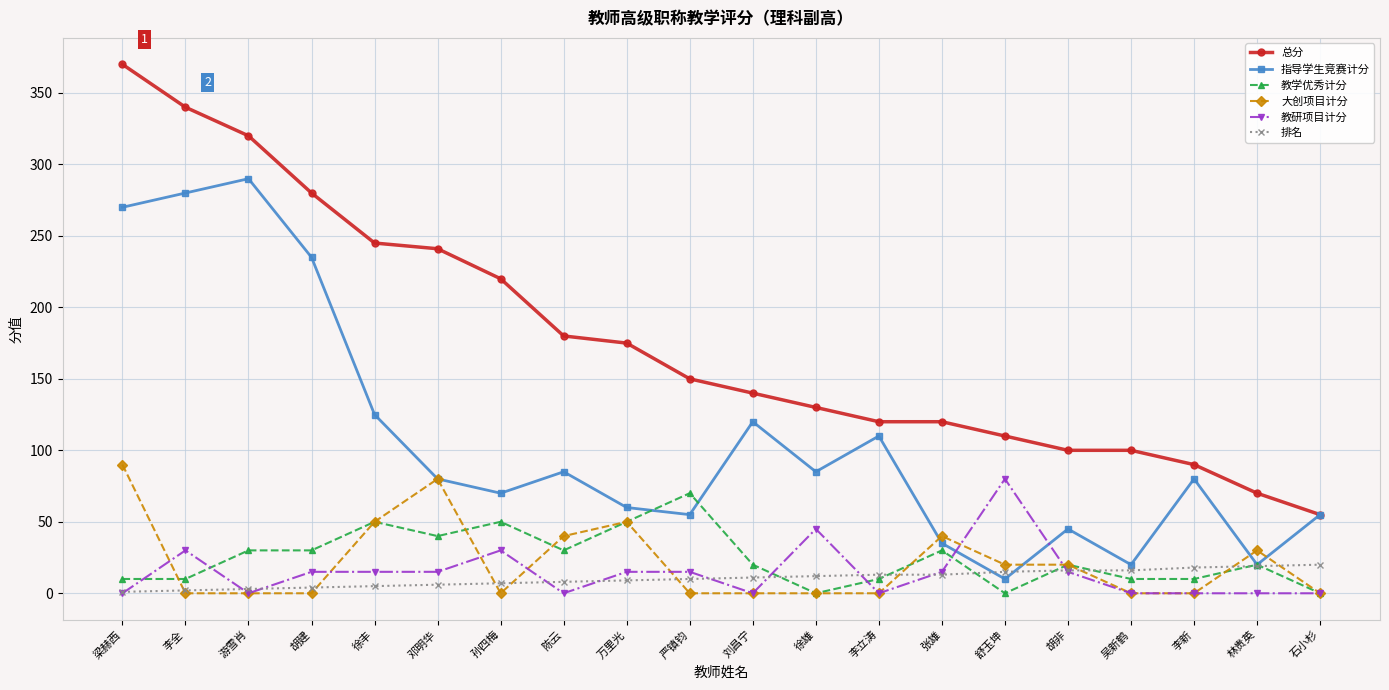

How many lines are shown in the chart?

6